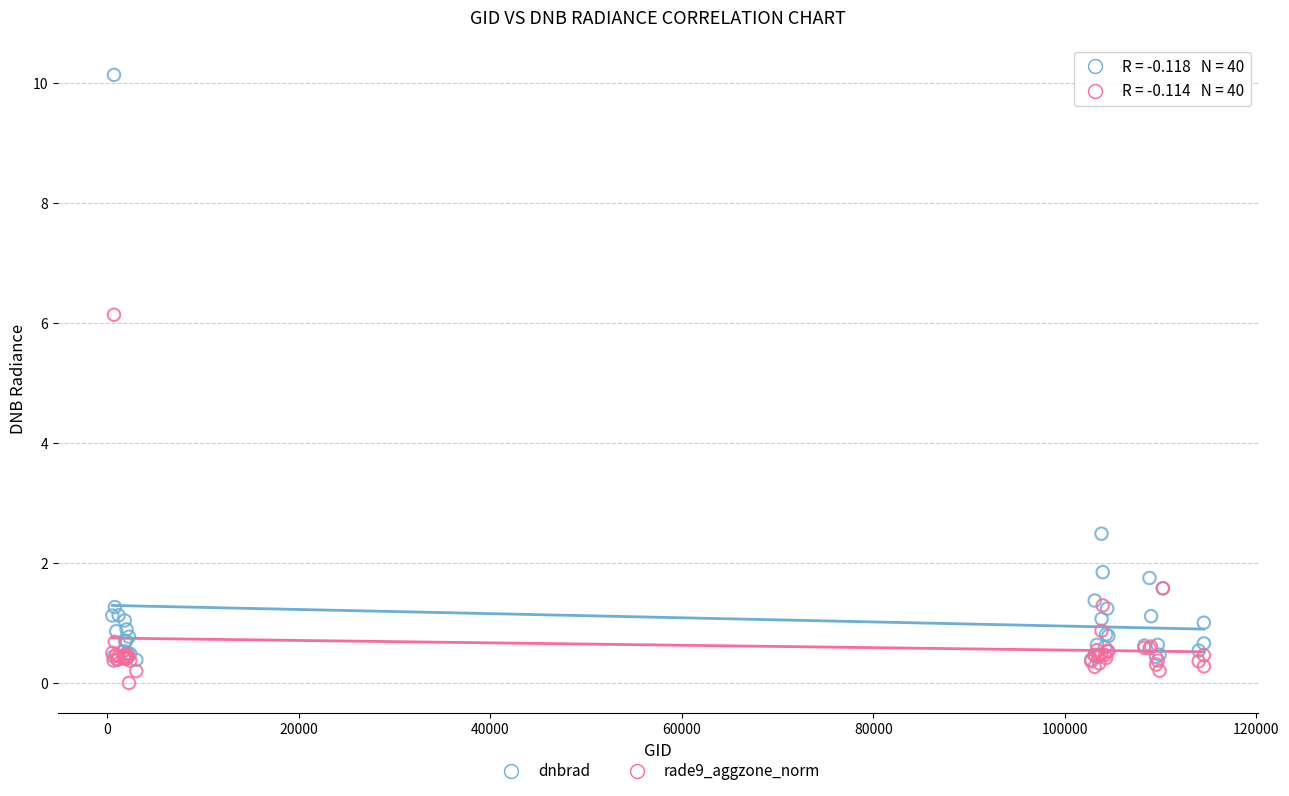

Which series reaches the maximum Y coordinate?

dnbrad